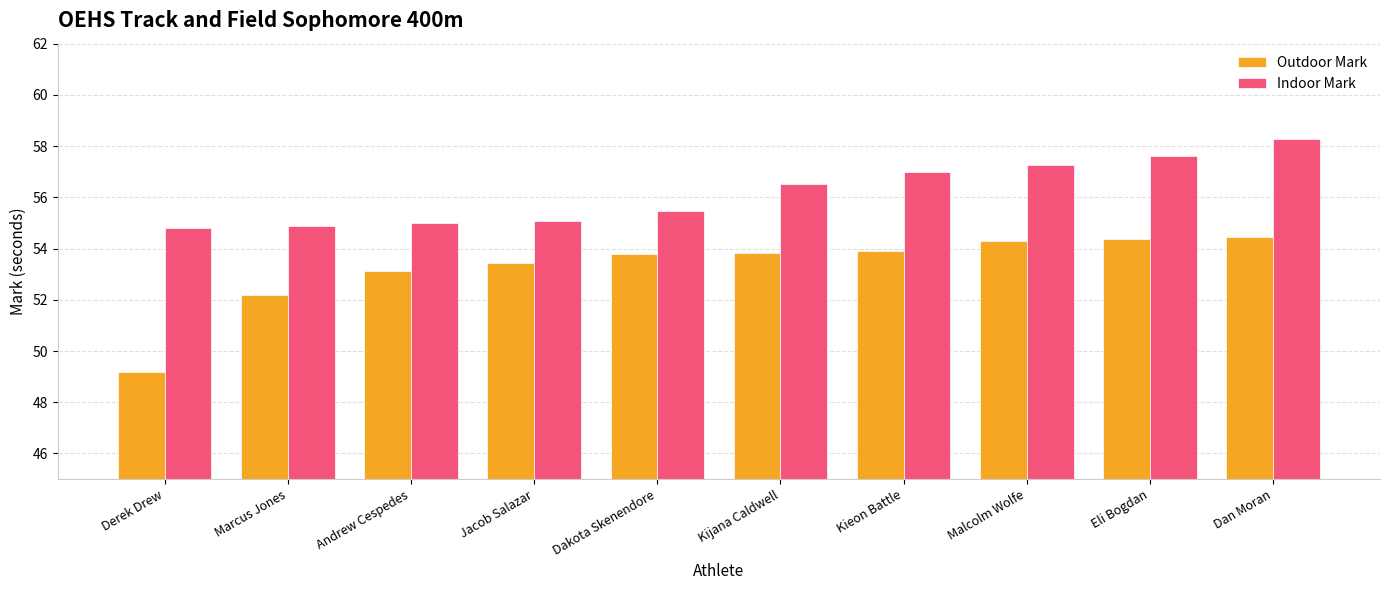

What is the difference between the highest and lowest values at Eli Bogdan?

3.2